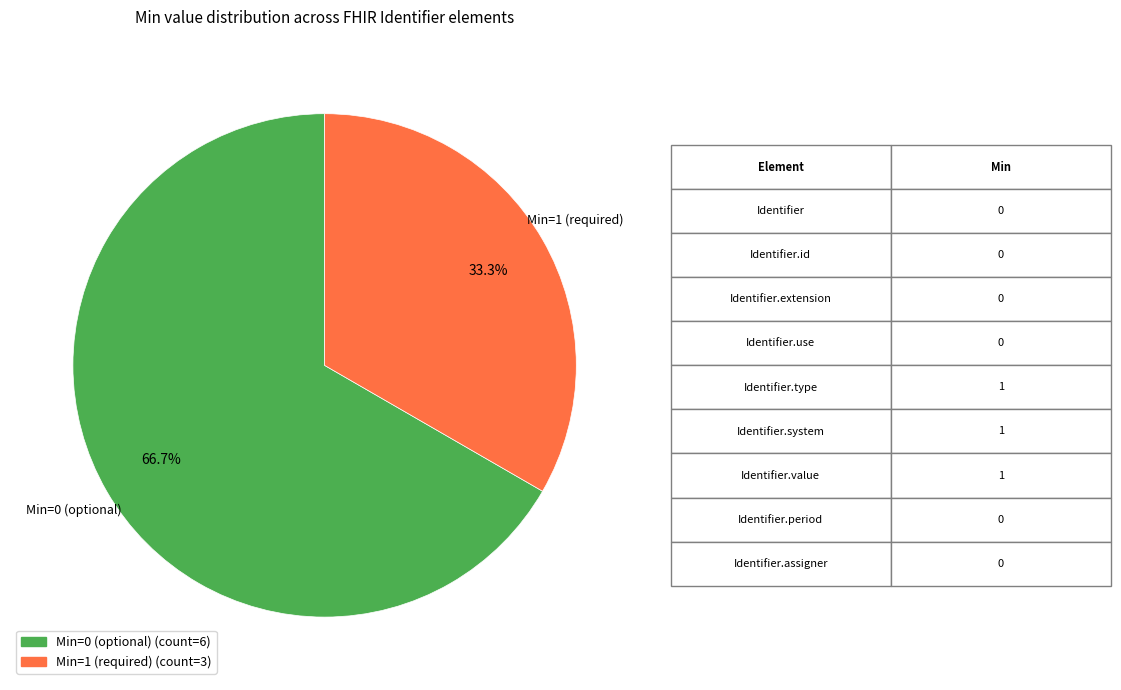

How many slices are in this pie chart?

2